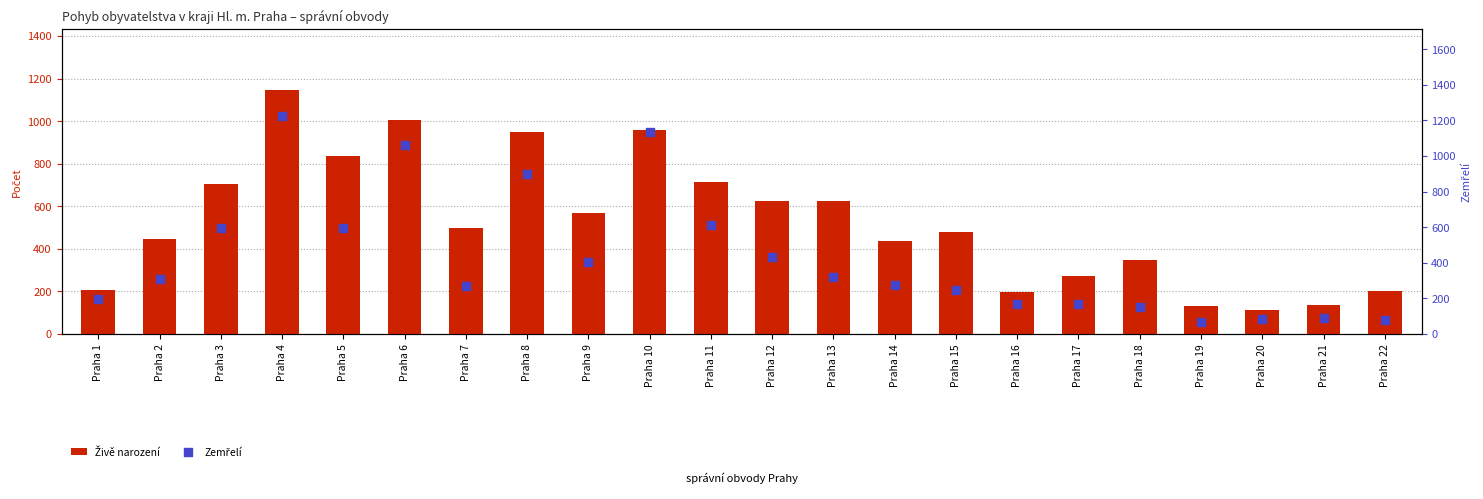

At how many categories does at least one series exceed 1067?

2